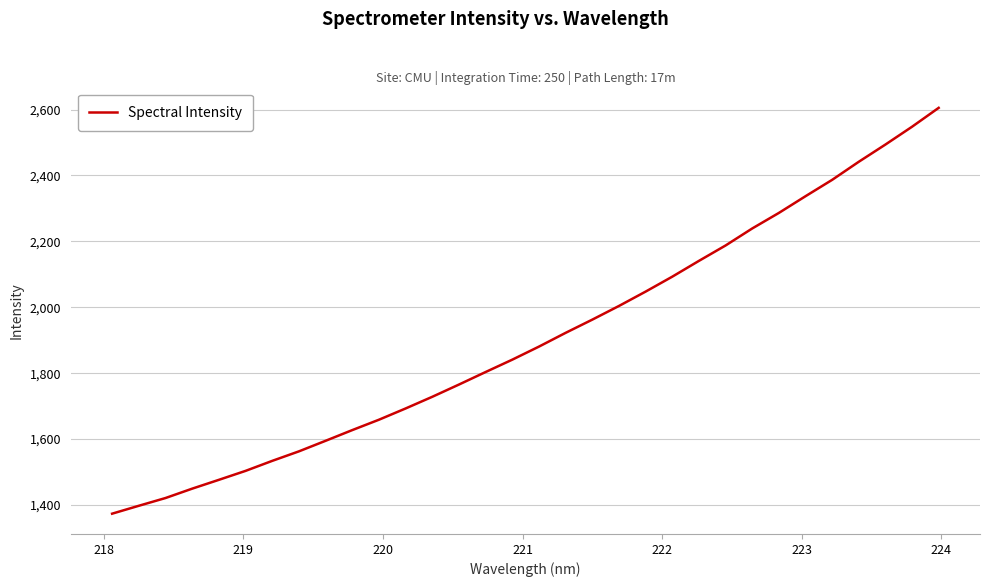

What is the maximum value shown in the chart?

2605.2